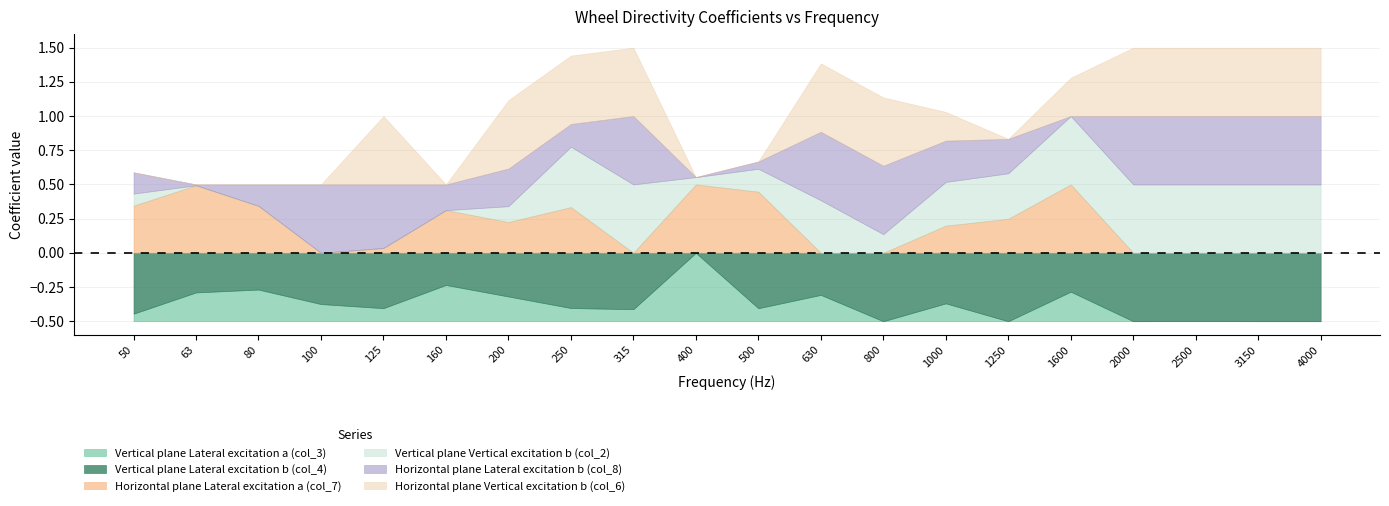

Which series ends up on top after the final intersection of Horizontal plane Lateral excitation b (col_8) and Horizontal plane Lateral excitation a (col_7)?

Horizontal plane Lateral excitation b (col_8)